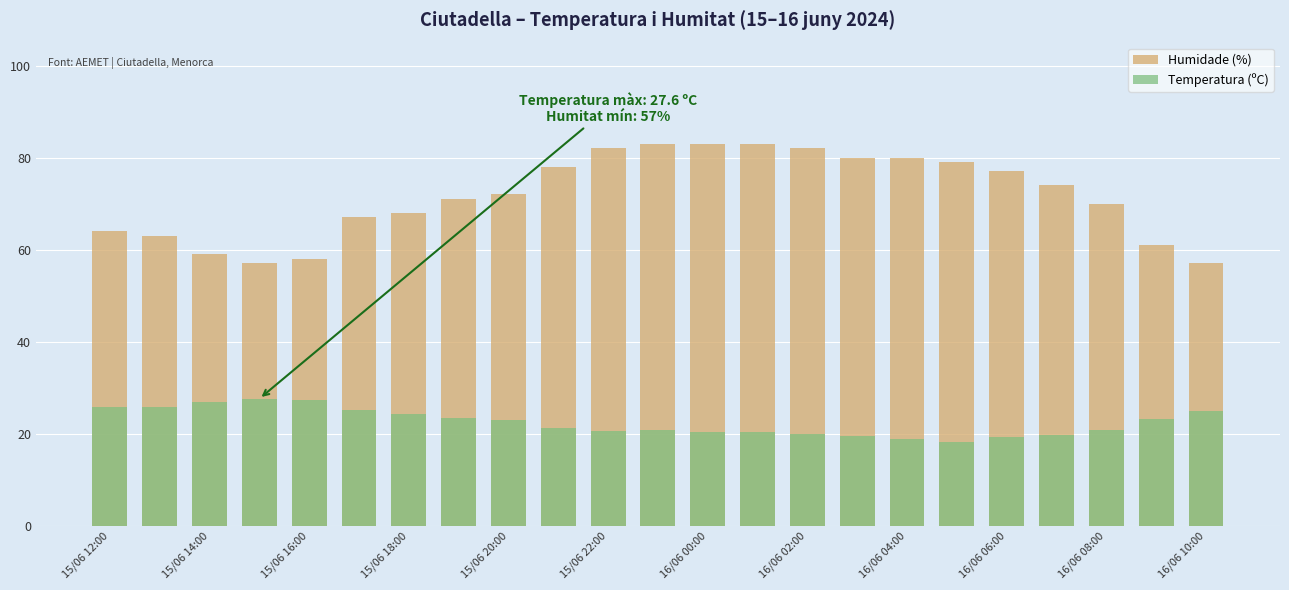

The value of Temperatura (ºC) at 16/06 02:00 is 6.9. True or false?

False